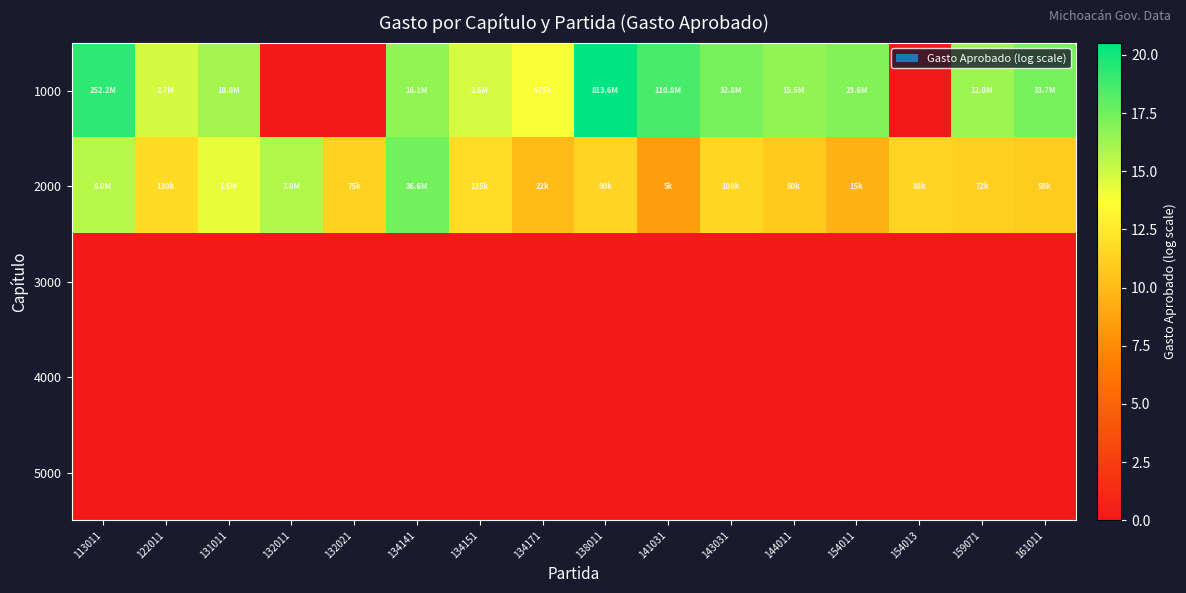

Reading left to right, what are all the values shown in this chart?

1000: 113011=19.3	122011=14.8	131011=16.1	132011=0.0	132021=0.0	134141=16.6	134151=14.8	134171=13.8	138011=20.5	141031=18.5	143031=17.3	144011=16.6	154011=17.0	154013=0.0	159071=16.3	161011=17.3
2000: 113011=15.6	122011=11.8	131011=14.2	132011=15.8	132021=11.2	134141=17.4	134151=11.8	134171=10.0	138011=11.4	141031=8.5	143031=11.5	144011=10.8	154011=9.6	154013=11.4	159071=11.2	161011=11.0
3000: 113011=0.0	122011=0.0	131011=0.0	132011=0.0	132021=0.0	134141=0.0	134151=0.0	134171=0.0	138011=0.0	141031=0.0	143031=0.0	144011=0.0	154011=0.0	154013=0.0	159071=0.0	161011=0.0
4000: 113011=0.0	122011=0.0	131011=0.0	132011=0.0	132021=0.0	134141=0.0	134151=0.0	134171=0.0	138011=0.0	141031=0.0	143031=0.0	144011=0.0	154011=0.0	154013=0.0	159071=0.0	161011=0.0
5000: 113011=0.0	122011=0.0	131011=0.0	132011=0.0	132021=0.0	134141=0.0	134151=0.0	134171=0.0	138011=0.0	141031=0.0	143031=0.0	144011=0.0	154011=0.0	154013=0.0	159071=0.0	161011=0.0